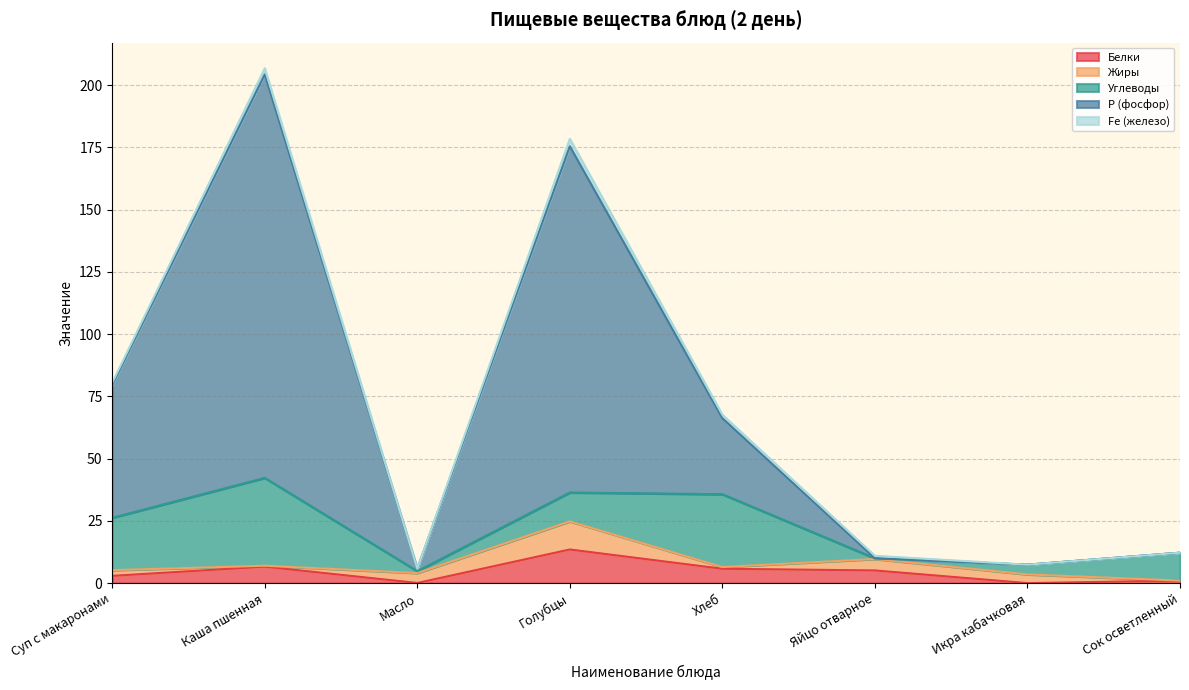

What is the difference between the Fe (железо) values at Яйцо отварное and Каша пшенная?

1.4